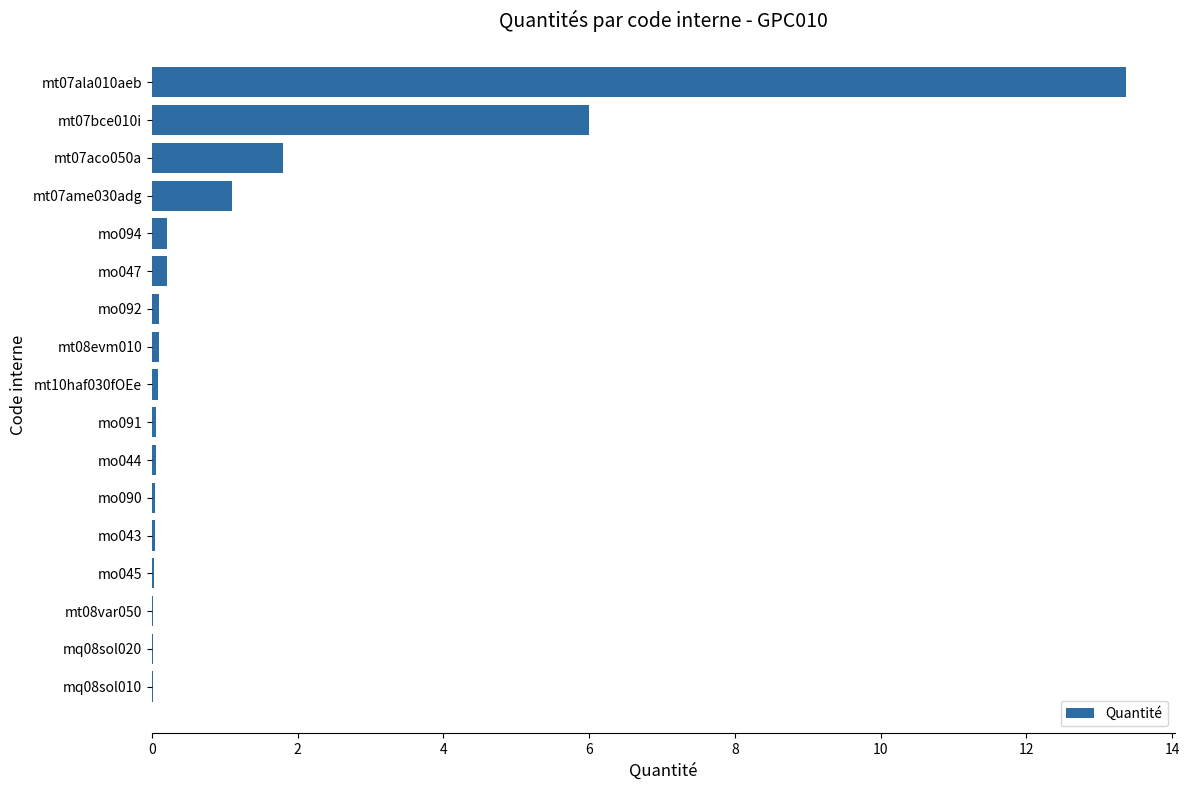

What is the greatest value displayed?

13.4